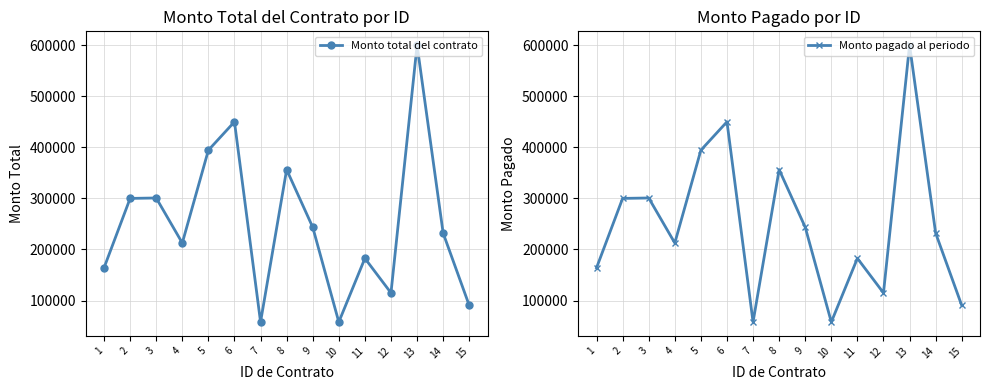

Which series has the largest range (max minus min)?

Monto total del contrato